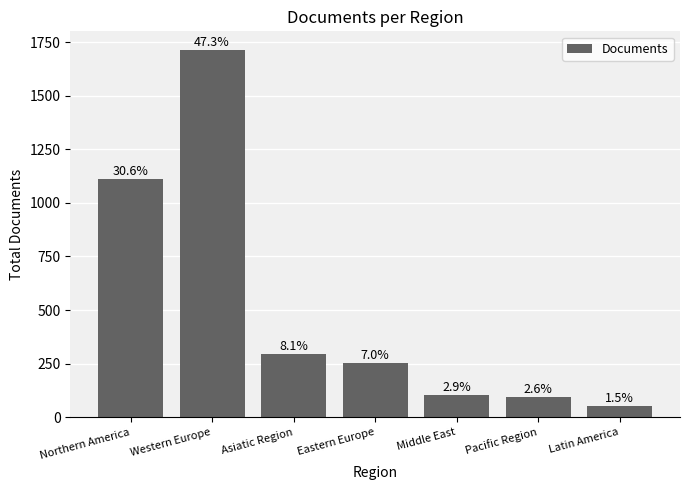

Are the bars grouped side by side (vs. stacked)?

No